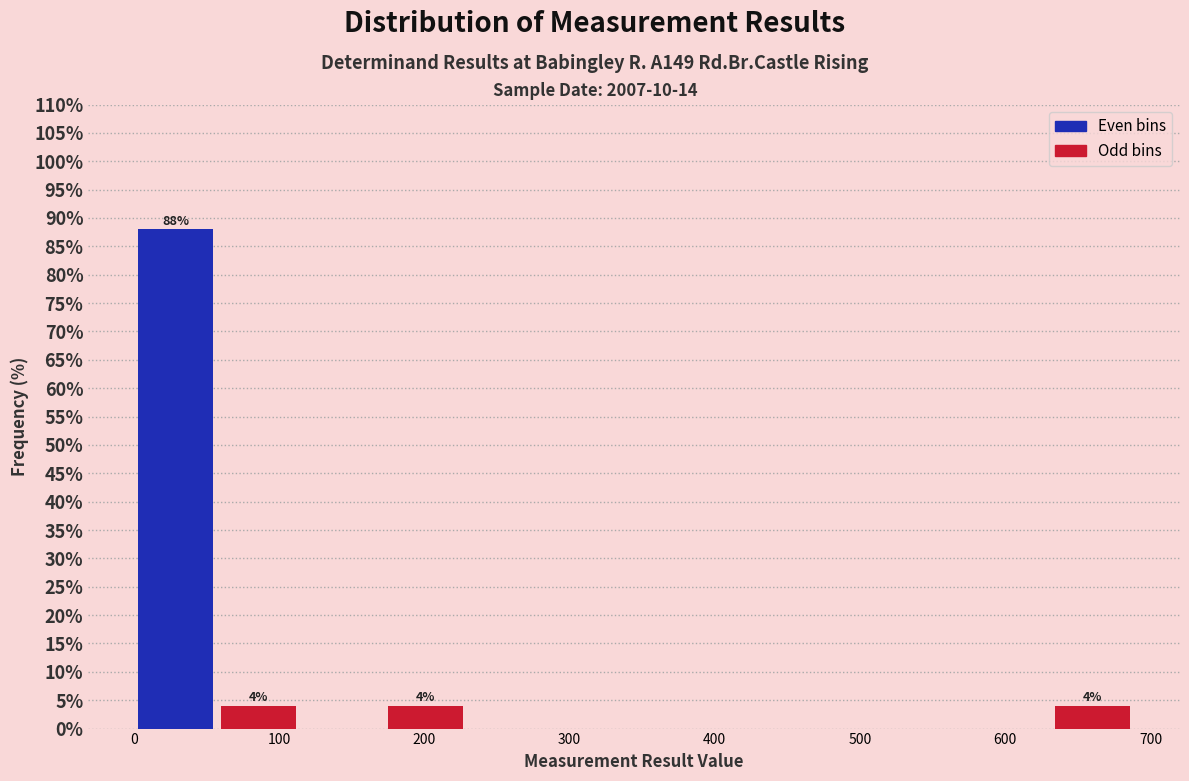

Which range on the x-axis has the tallest bar?

0 to 60